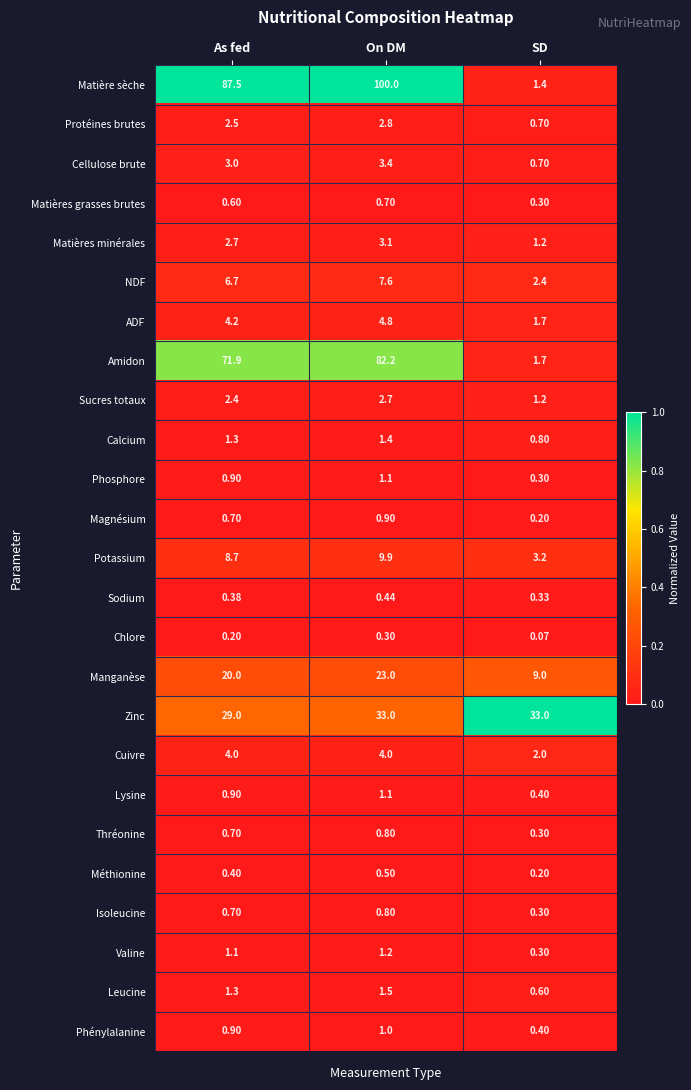

At which label does Matières grasses brutes reach its minimum?

SD